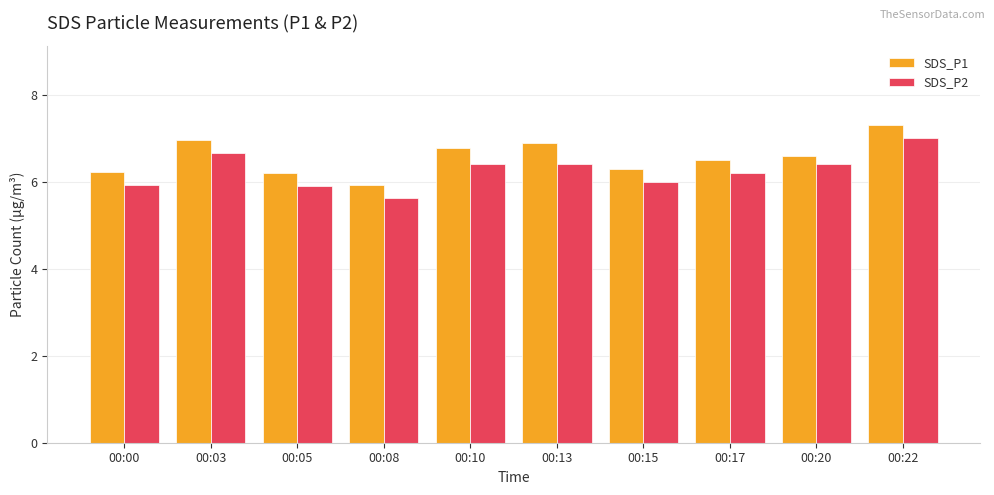

Read the SDS_P1 value at 00:10.

6.8